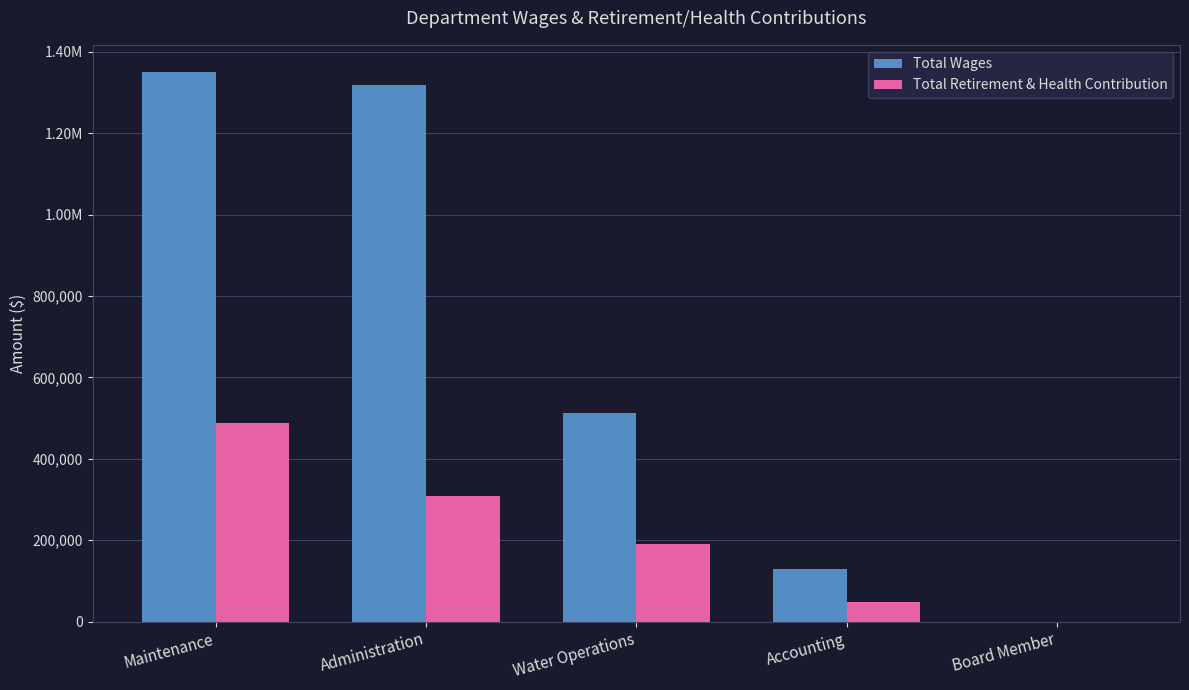

What is the label of the 5th bar from the left?

Board Member